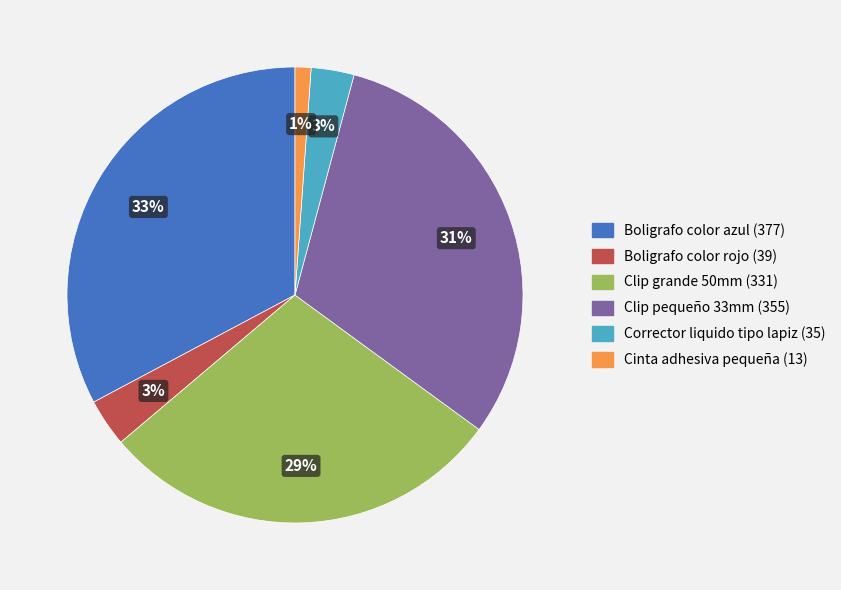

To the nearest percent, what portion does Cinta adhesiva pequeña (13) represent?

1%